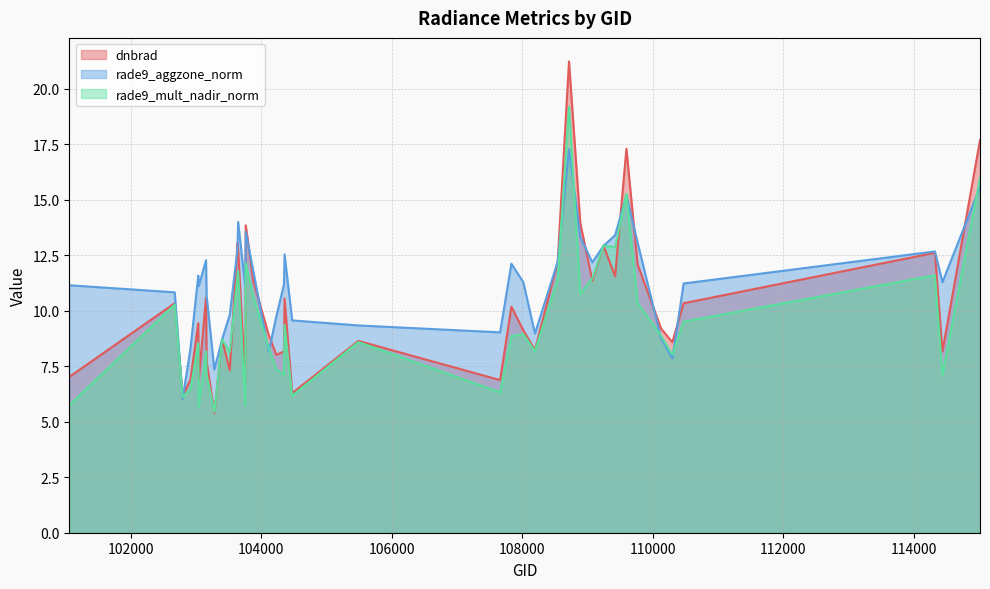

Reading left to right, extract all data points from this chart.

dnbrad: 7.0	10.3	6.2	6.9	9.4	6.9	10.6	7.7	5.4	8.7	7.3	13.1	12.8	6.7	13.9	11.3	8.9	8.0	8.2	10.6	6.3	8.6	6.9	10.2	9.1	8.2	12.2	21.2	14.0	11.4	12.9	11.6	17.3	12.1	9.2	8.6	10.3	12.6	8.2	17.7
rade9_aggzone_norm: 11.2	10.8	6.0	8.3	11.6	11.1	12.3	10.7	7.4	8.7	9.8	12.8	14.0	11.1	13.6	11.8	8.2	9.8	11.2	12.5	9.6	9.3	9.0	12.1	11.3	9.0	12.2	17.3	13.3	12.2	12.9	13.4	15.2	13.1	8.7	7.8	11.2	12.7	11.3	15.6
rade9_mult_nadir_norm: 5.8	10.3	6.1	6.5	8.5	5.7	8.2	7.1	5.4	8.7	8.1	11.5	11.8	5.7	12.1	10.6	8.3	7.4	7.1	9.4	6.2	8.6	6.3	8.9	9.0	8.2	11.4	19.2	10.8	11.5	12.9	12.9	15.3	10.3	8.9	8.0	9.5	11.6	7.1	16.0